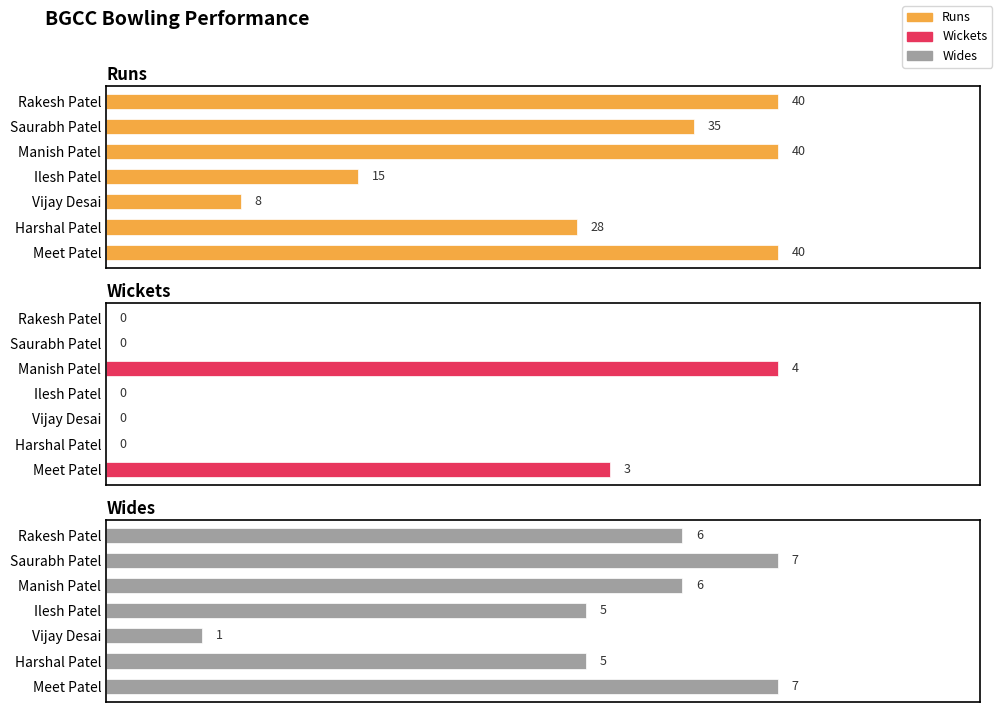

Rank the series by their maximum value, from highest to lowest.

Runs, Wides, Wickets